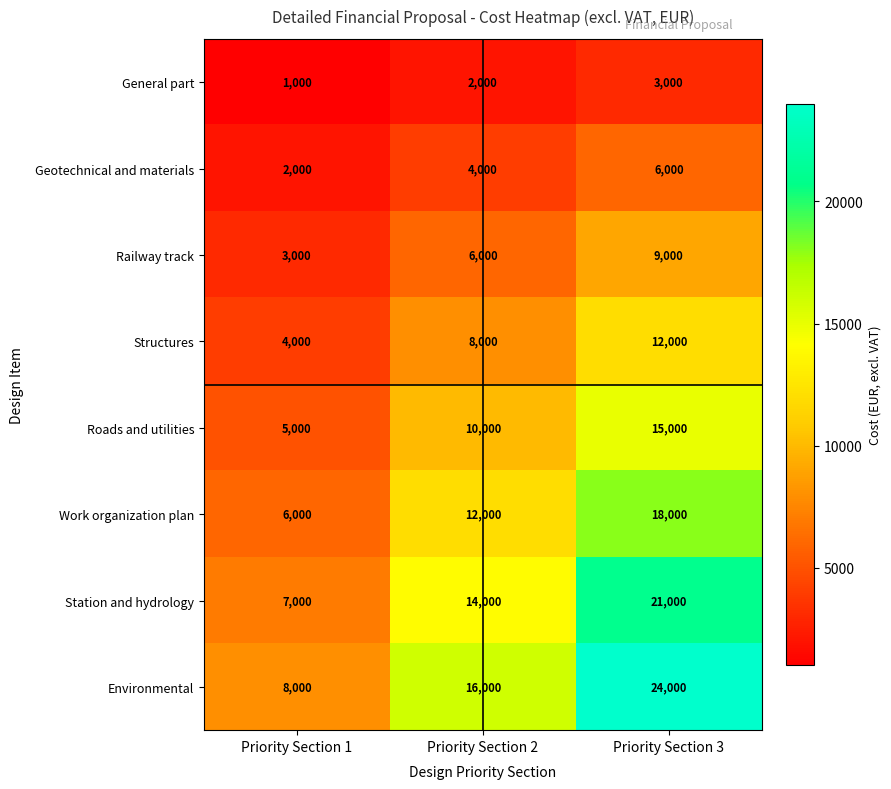

Which series has the largest range (max minus min)?

Environmental